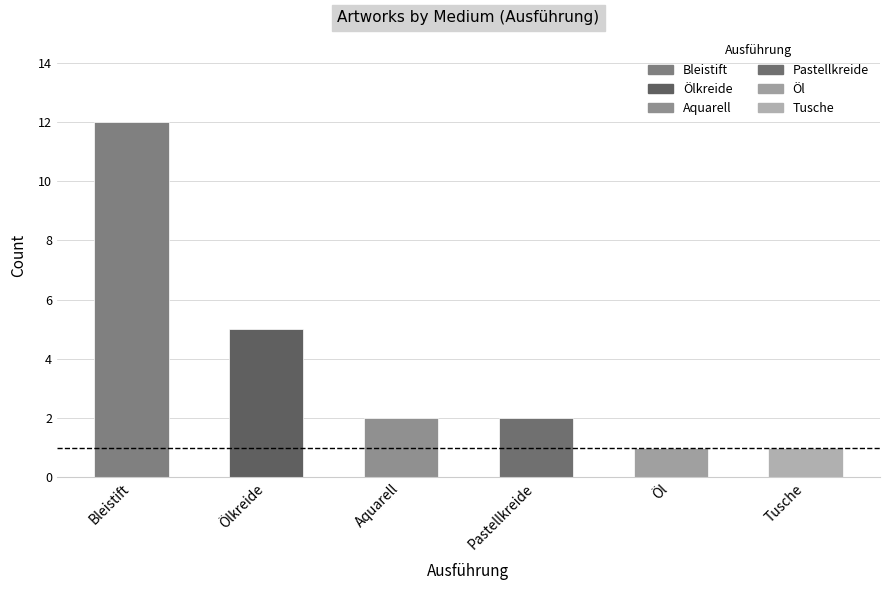

What is the sum of the values at Tusche and Pastellkreide?

3